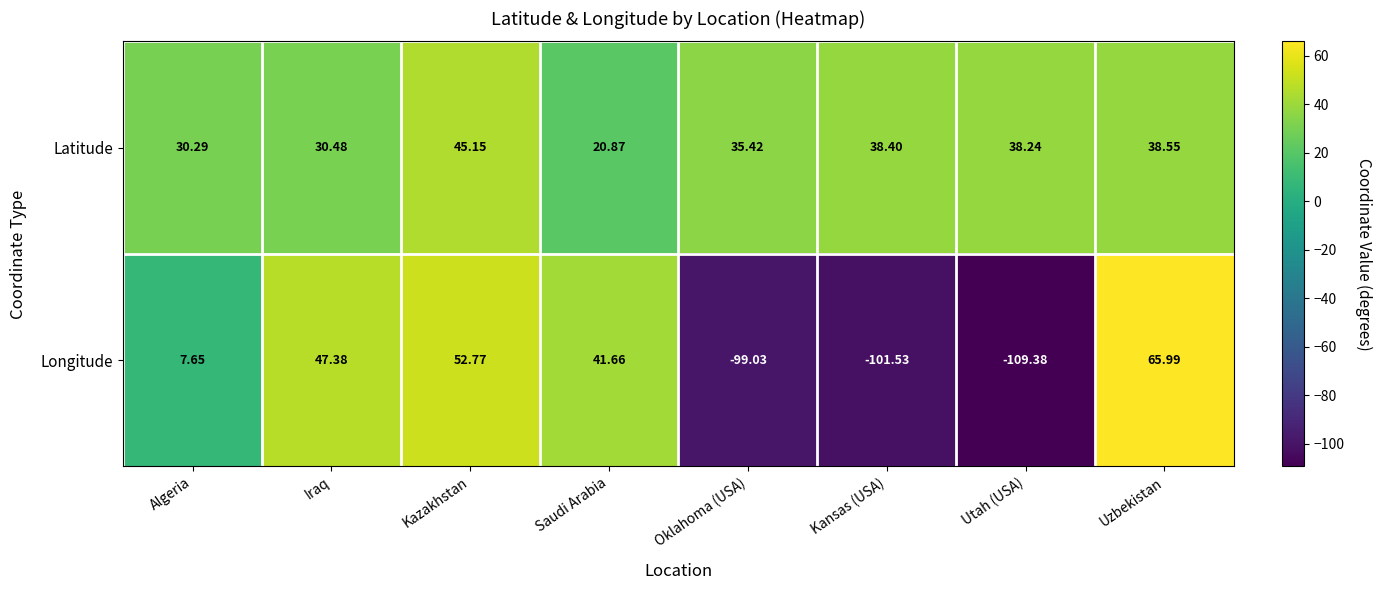

At which category is the sum across all series the highest?

Uzbekistan